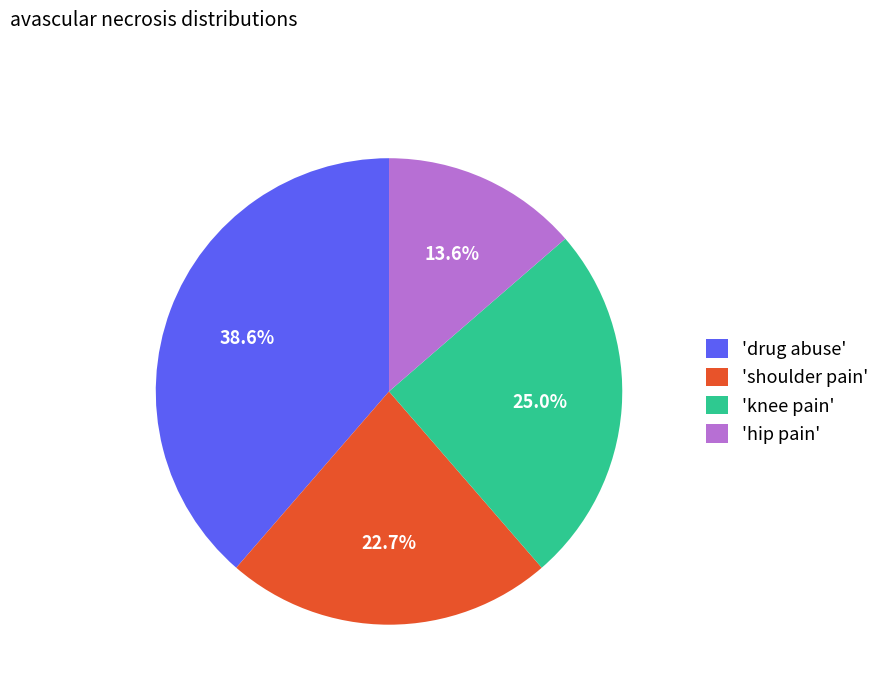

Which slice is the largest?

'drug abuse'